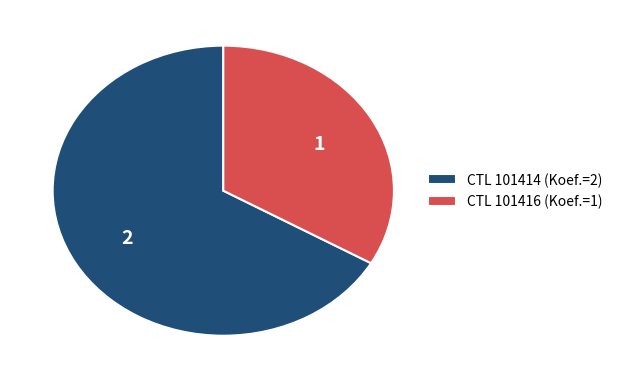

Which category accounts for the majority?

CTL 101414 (Koef.=2)